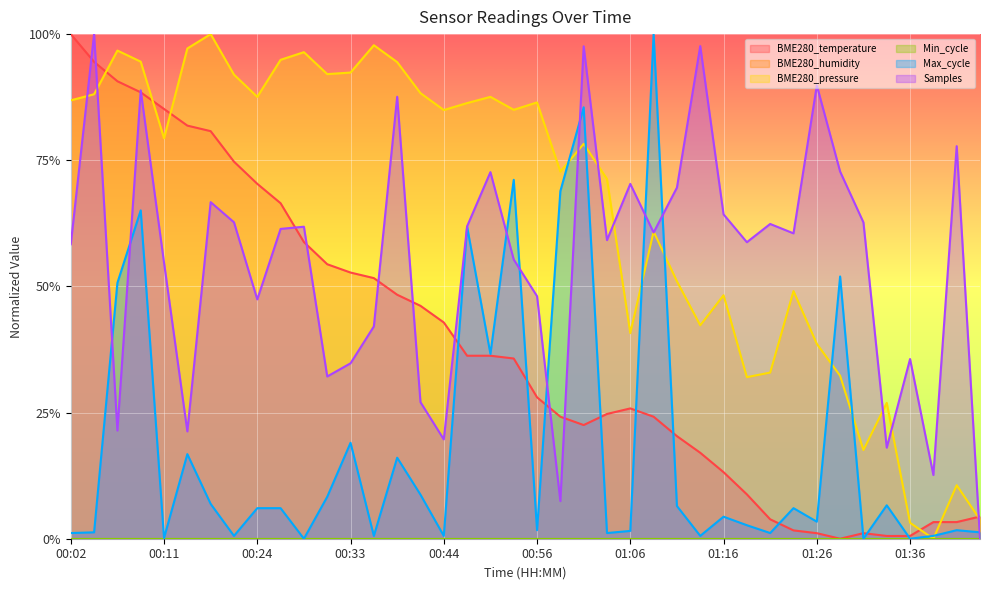

List the series in order of their peak value, highest first.

BME280_temperature, BME280_pressure, Max_cycle, Samples